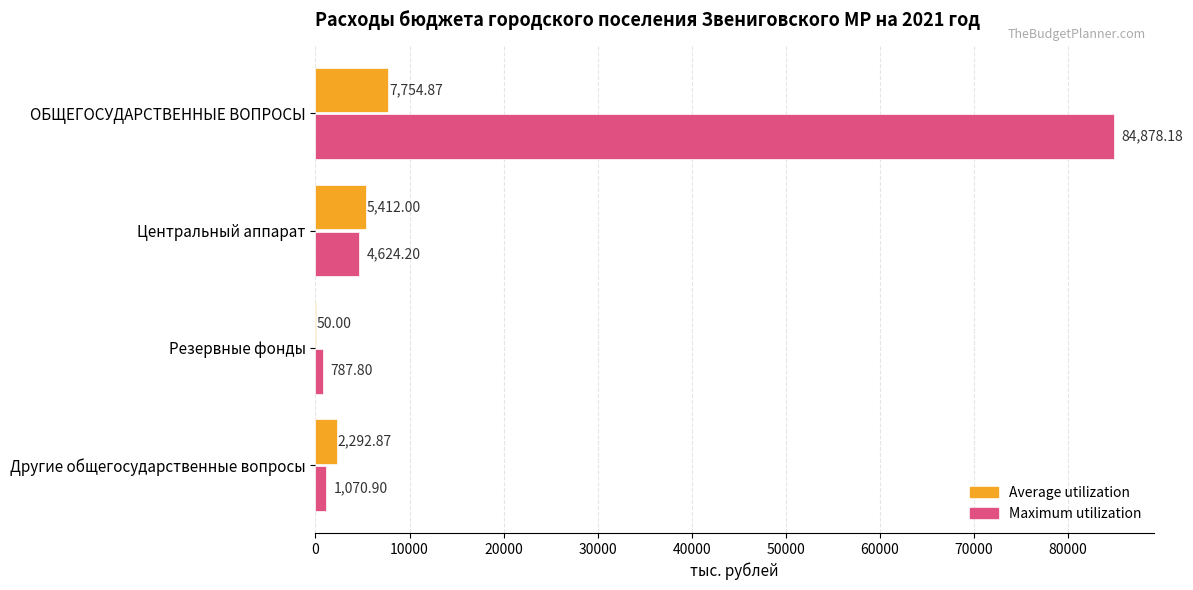

Between Резервные фонды and Другие общегосударственные вопросы, which series saw the biggest shift?

Average utilization